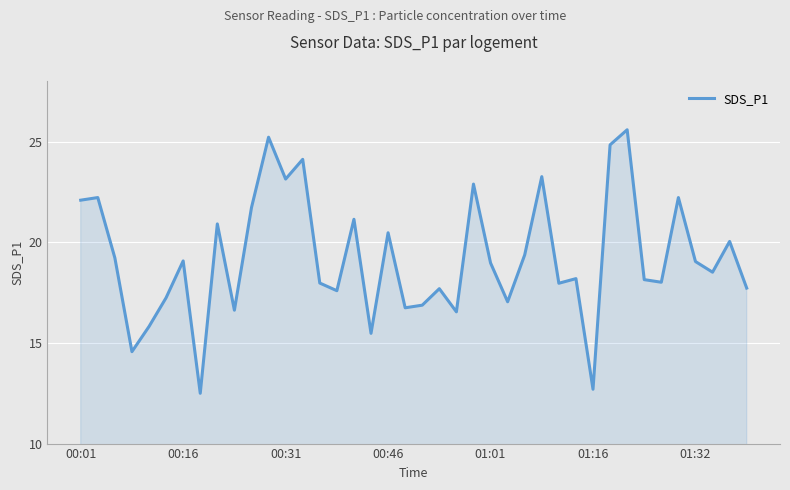

What is the difference between the maximum and minimum values?

13.1